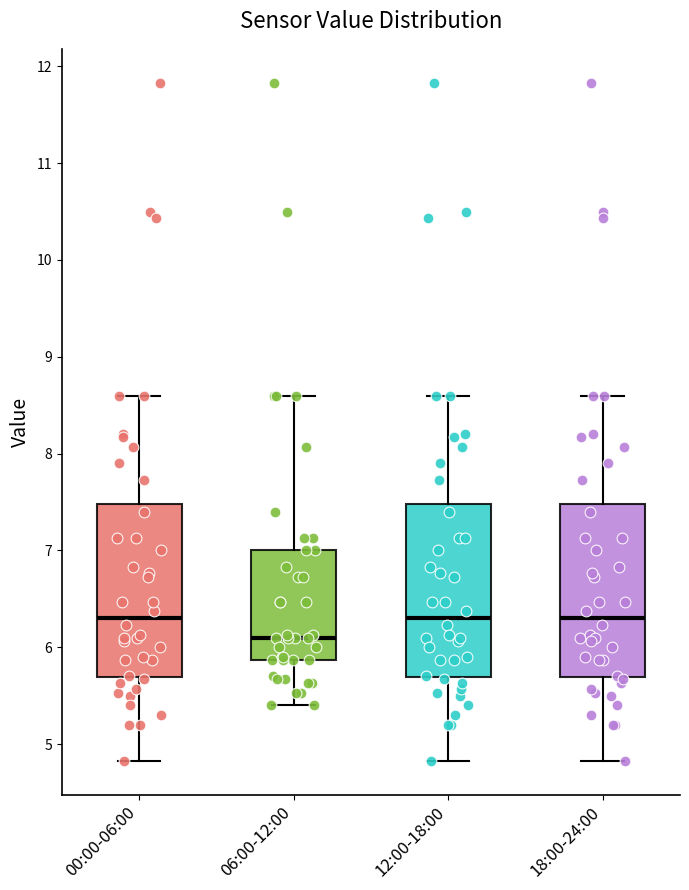

Reading left to right, transcribe this box plot: for each box, give where its median line is, the range the box spans, and where its two whiskers end, as read against the y-axis. The values are not printed on the chart, so give them approximately, as read against the axis.

00:00-06:00: median 6.3, box 5.7 to 7.5, whiskers 4.8 to 8.6
06:00-12:00: median 6.1, box 5.9 to 7.0, whiskers 5.4 to 8.6
12:00-18:00: median 6.3, box 5.7 to 7.5, whiskers 4.8 to 8.6
18:00-24:00: median 6.3, box 5.7 to 7.5, whiskers 4.8 to 8.6